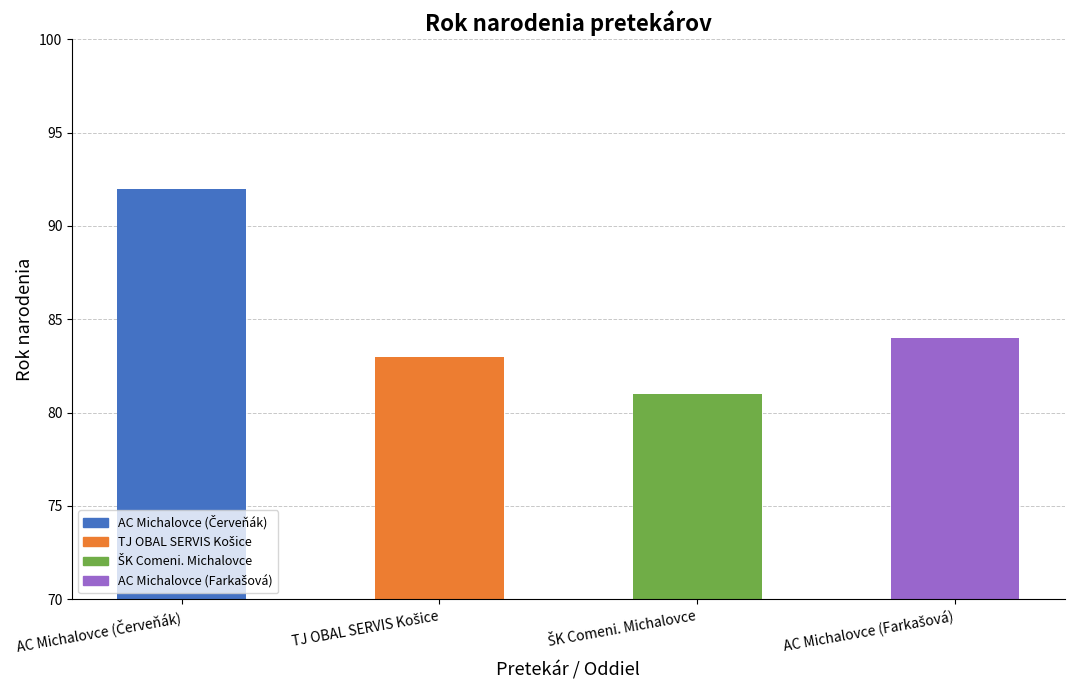

List the labels in order of value, smallest first.

ŠK Comeni. Michalovce, TJ OBAL SERVIS Košice, AC Michalovce (Farkašová), AC Michalovce (Červeňák)